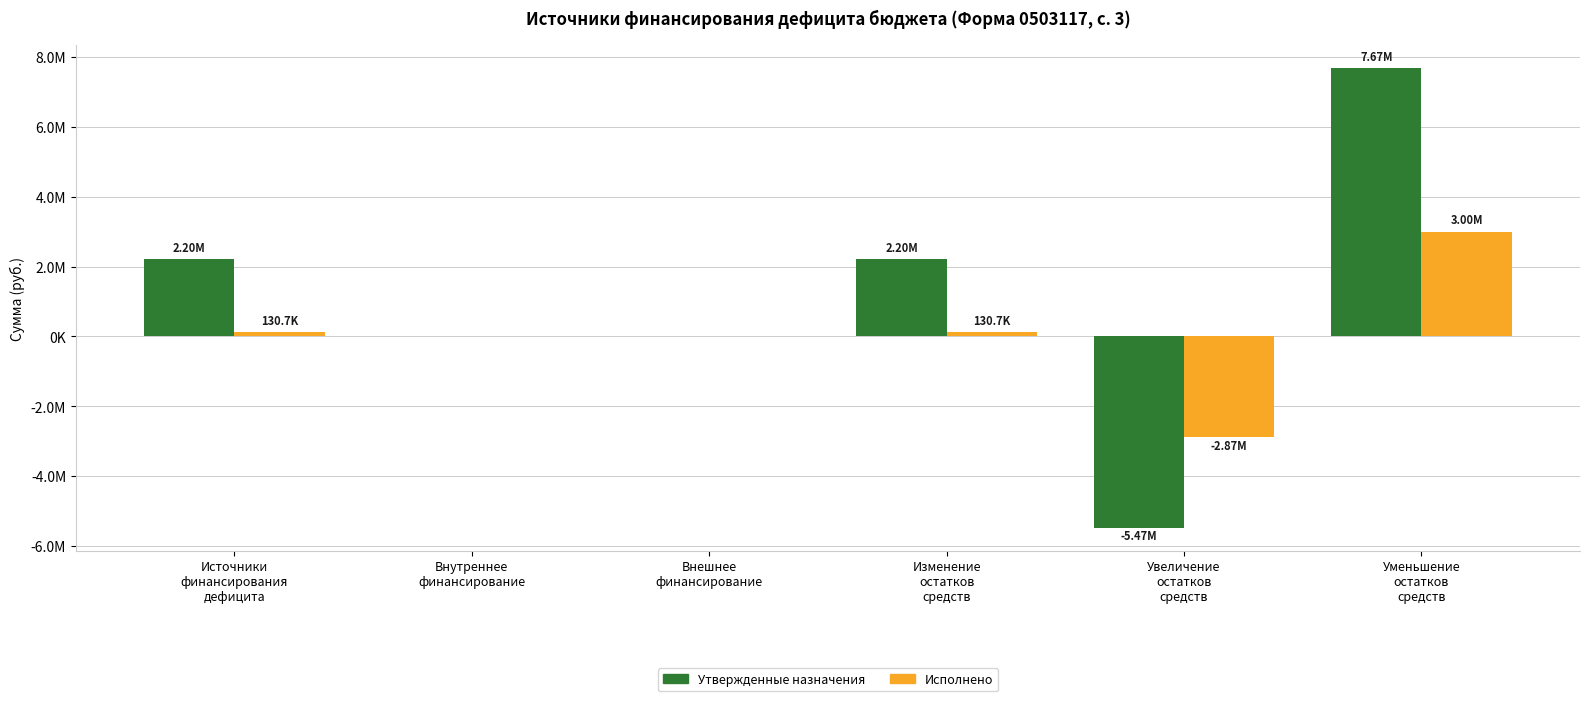

Count the Утвержденные назначения values in the range 0 to 2203757.

4